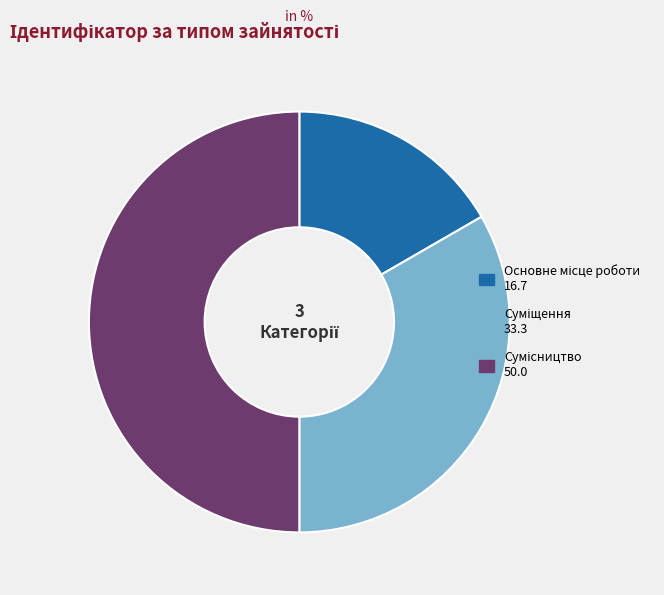

Does Сумісництво represent more than half of the total?

No